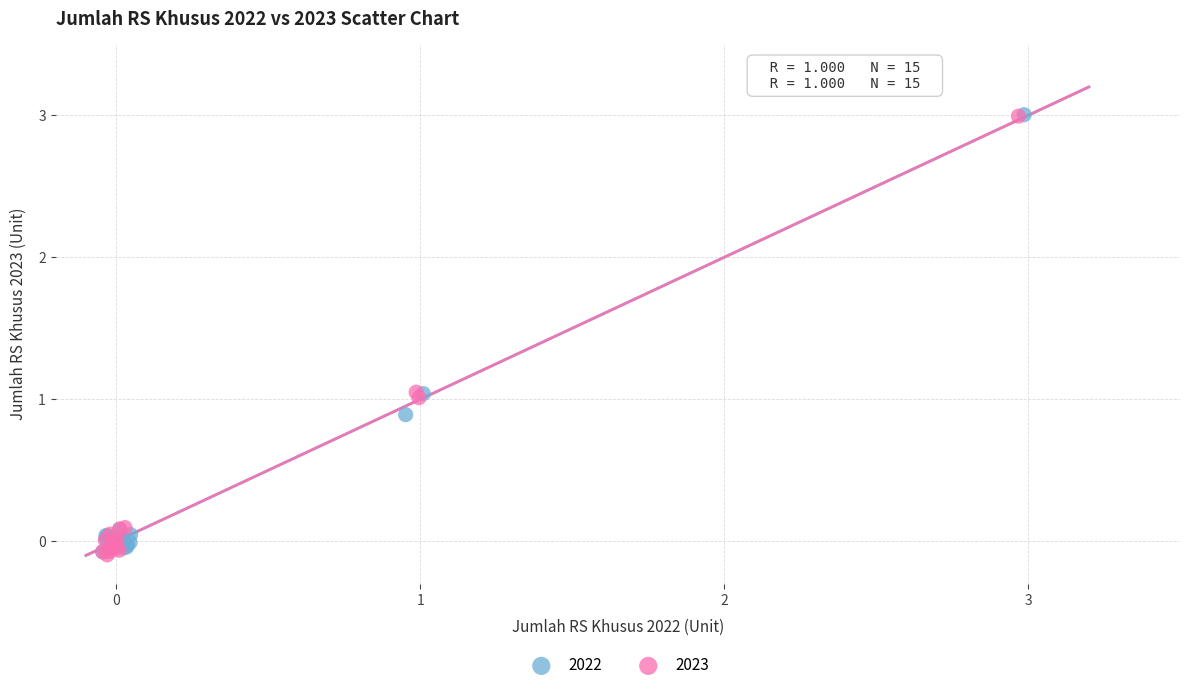

What are all the series names shown in the legend?

2022, 2023